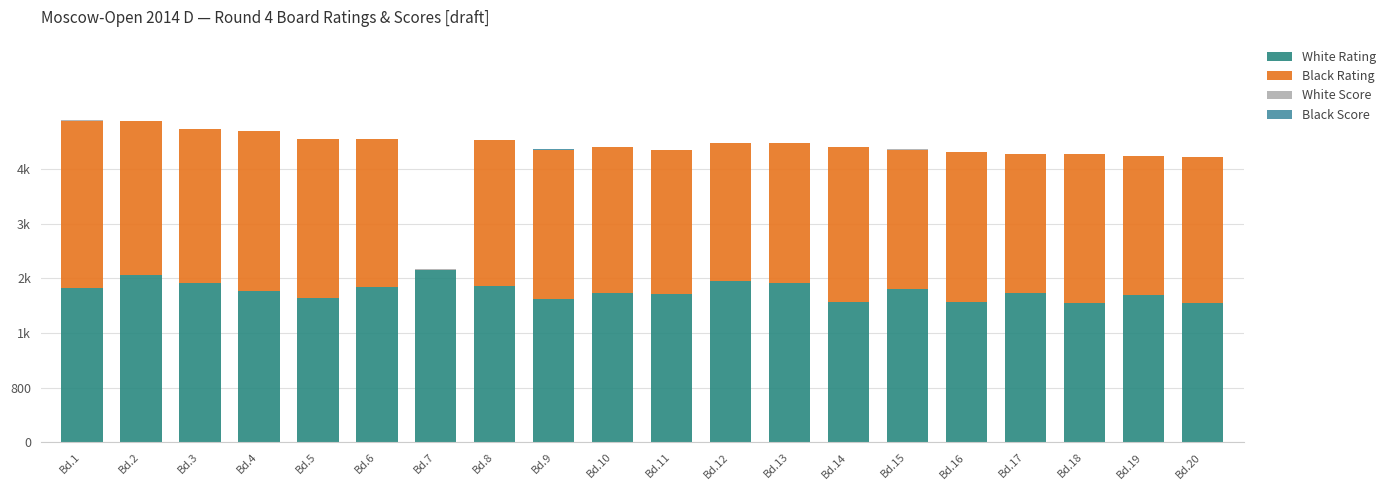

What is the sum of the White Score values at Bd.17 and Bd.4?

5